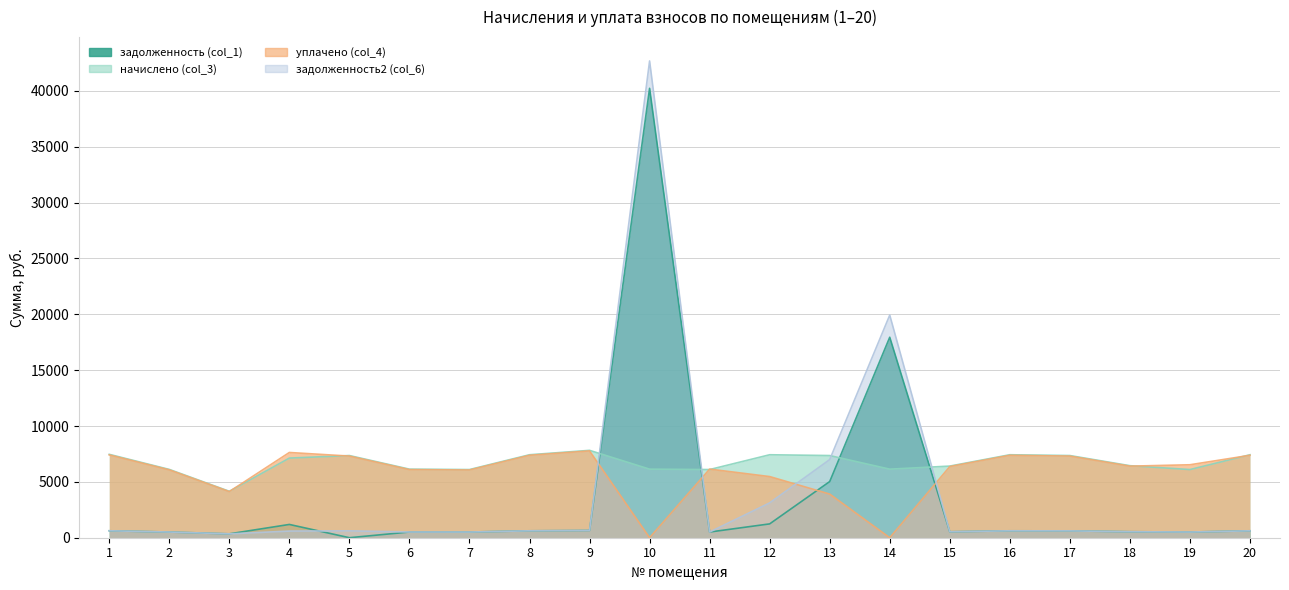

The value of задолженность2 (col_6) at 16 is 618.9. True or false?

True